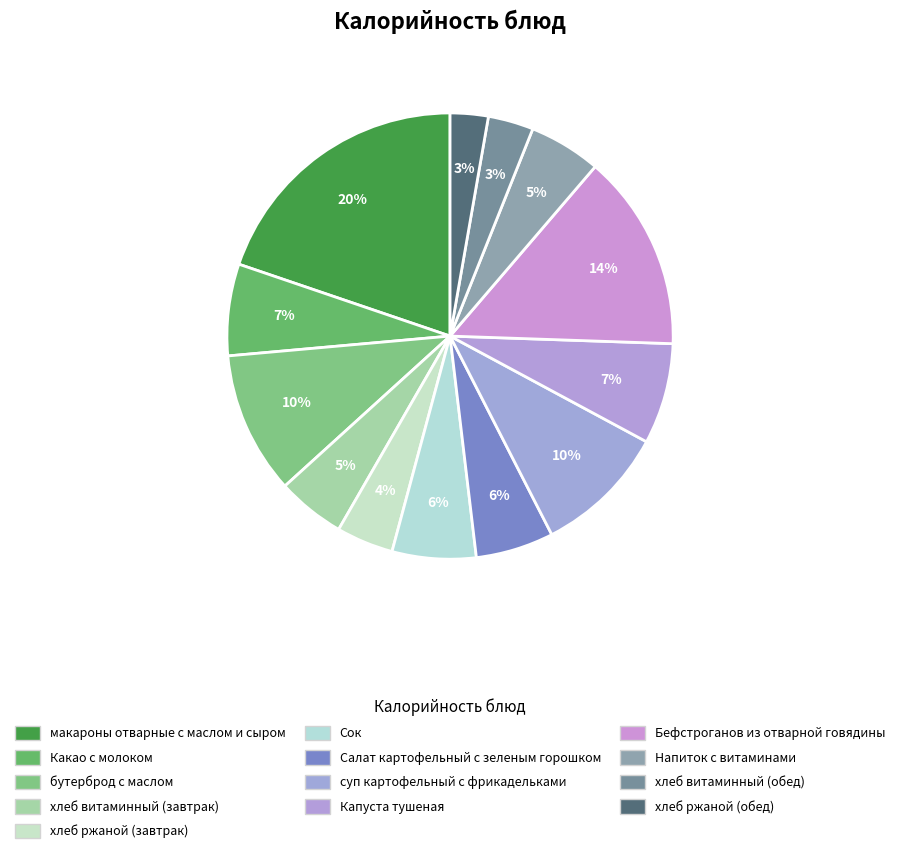

Which slice is the largest?

макароны отварные с маслом и сыром